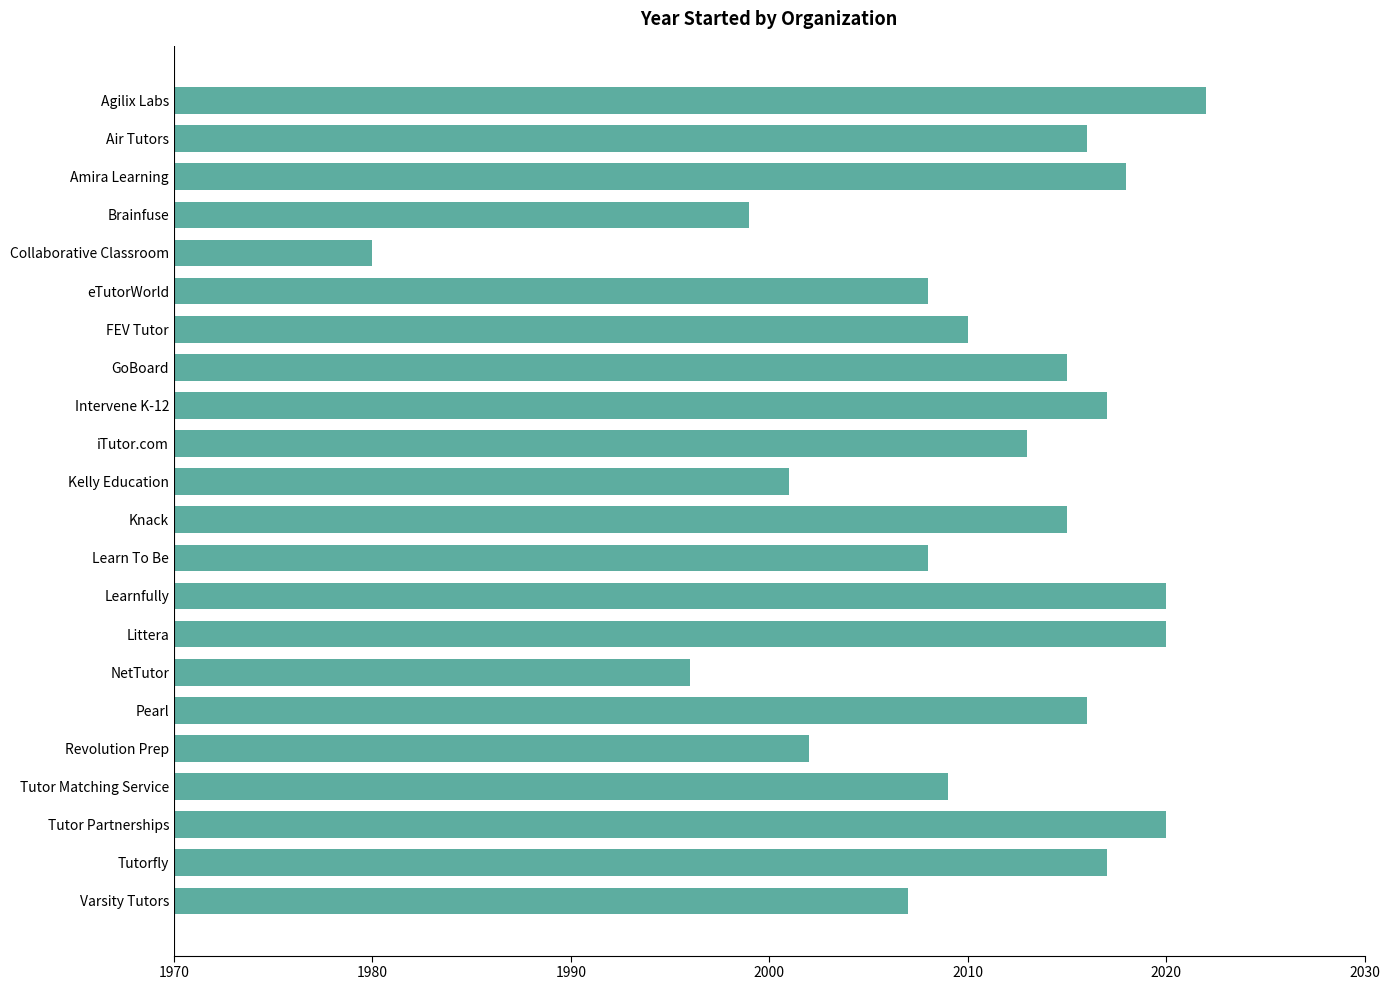

What is the difference between the second highest and second lowest values?

24